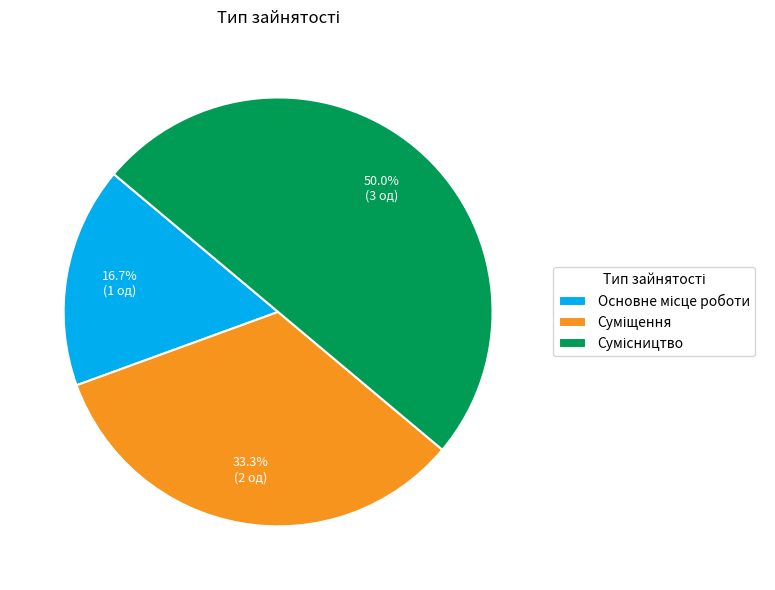

To the nearest percent, what is the average slice percentage?

33%